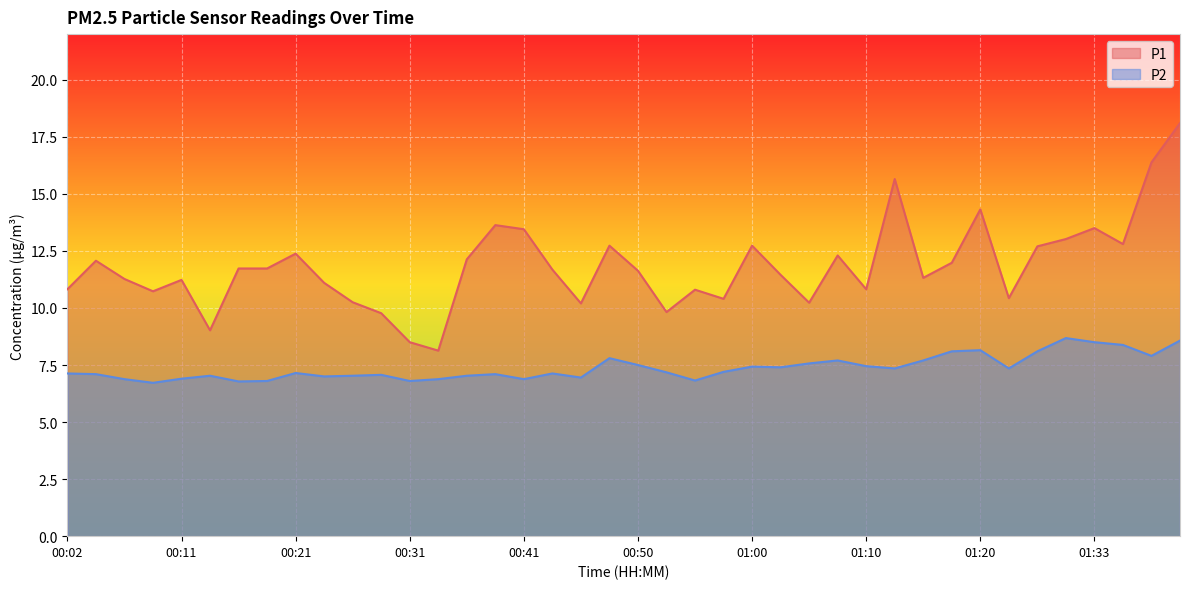

At 00:50, list the series in order from smallest to largest.

P2, P1